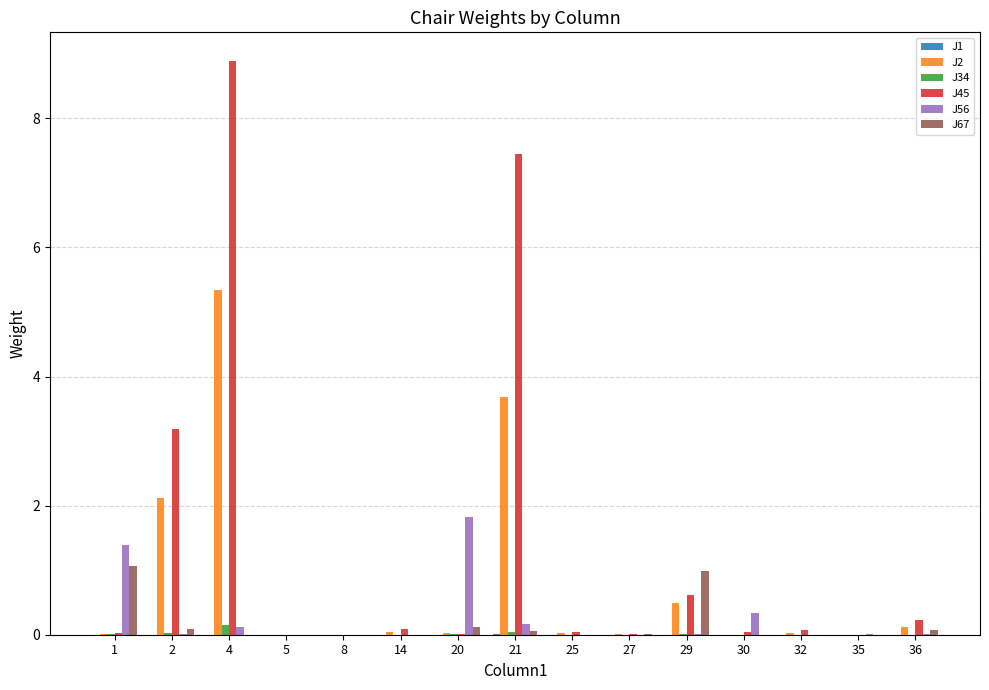

The value of J45 at 1 is 0.0. True or false?

True